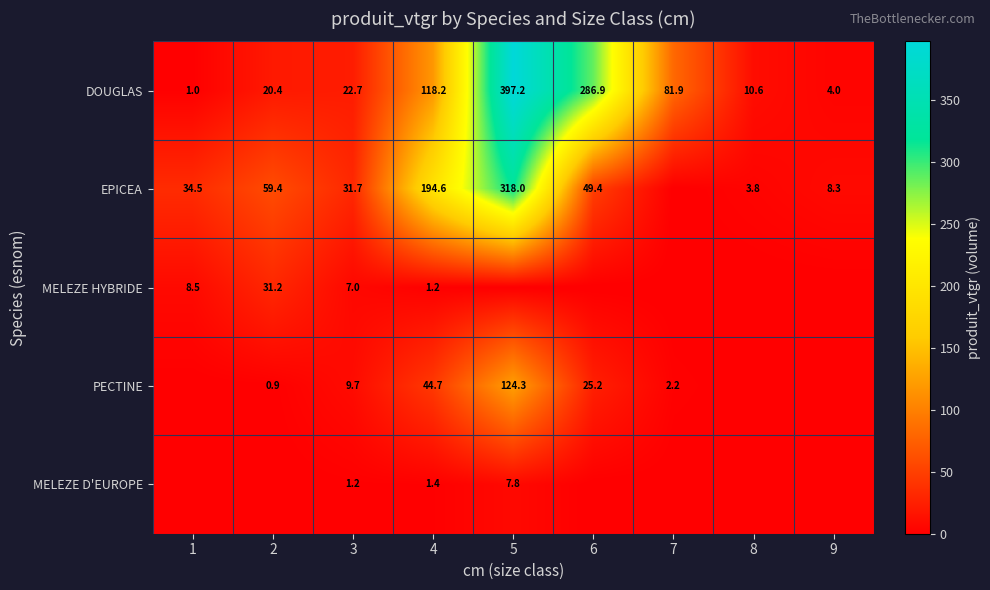

At how many categories does at least one series exceed 171?

3